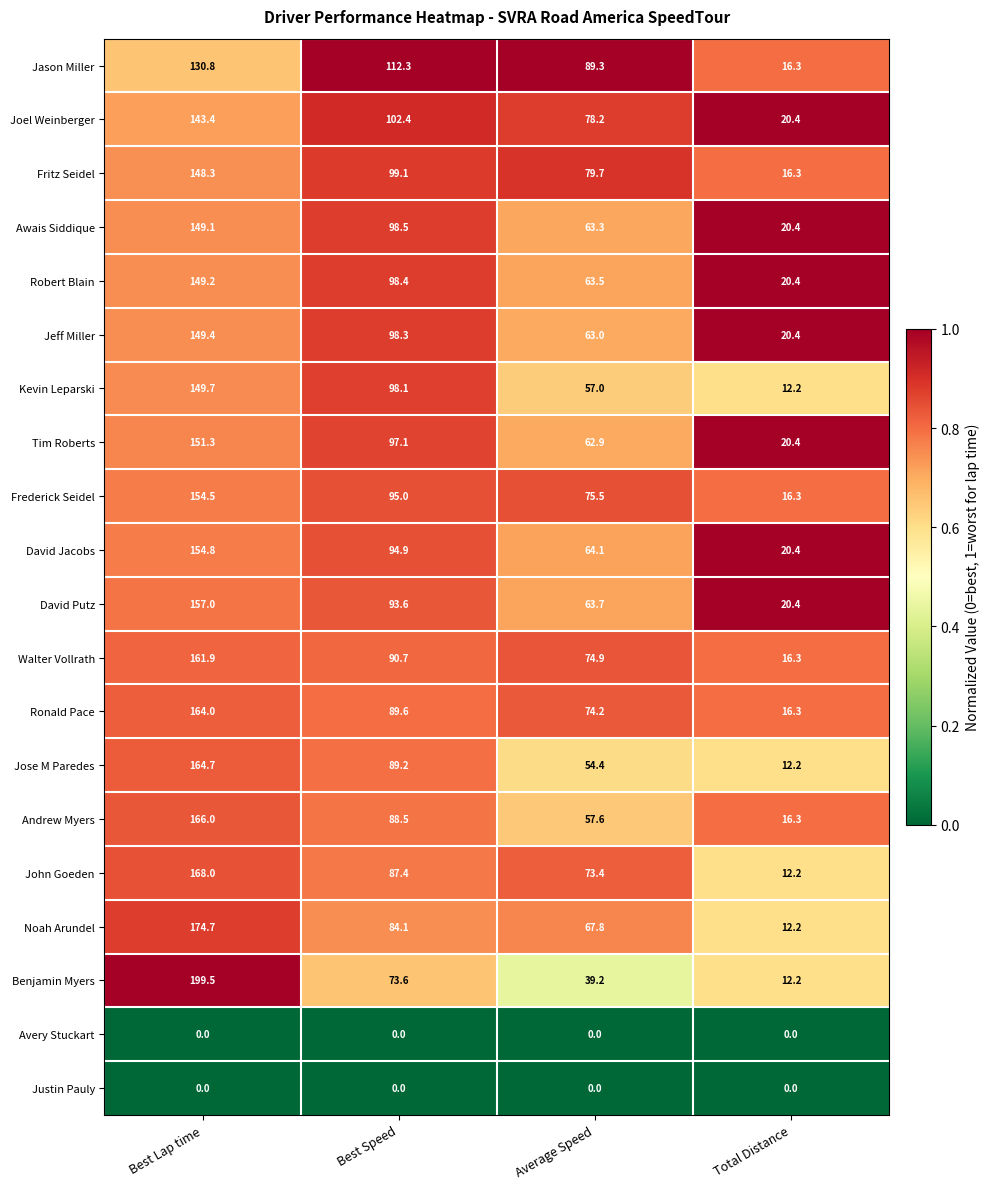

The value of John Goeden at Total Distance is 12.2. True or false?

True